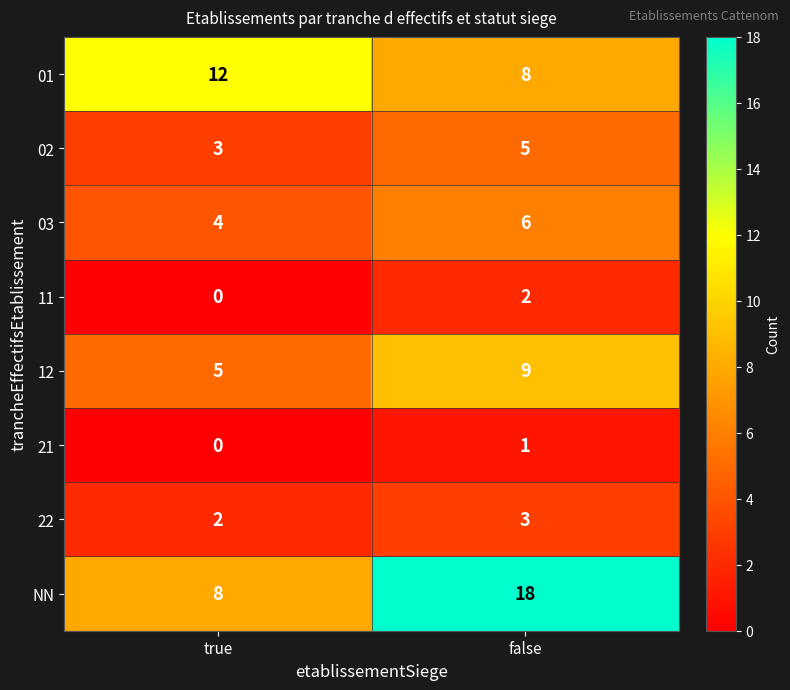

At how many categories does at least one series exceed 4?

2